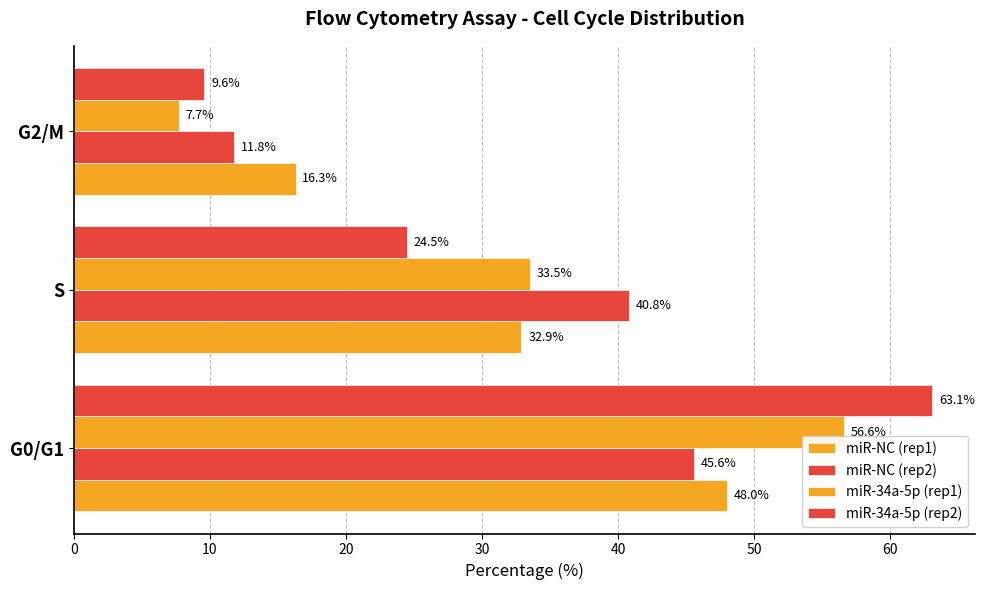

What is the difference between the maximum and second lowest values in the miR-34a-5p (rep2) series?

38.6